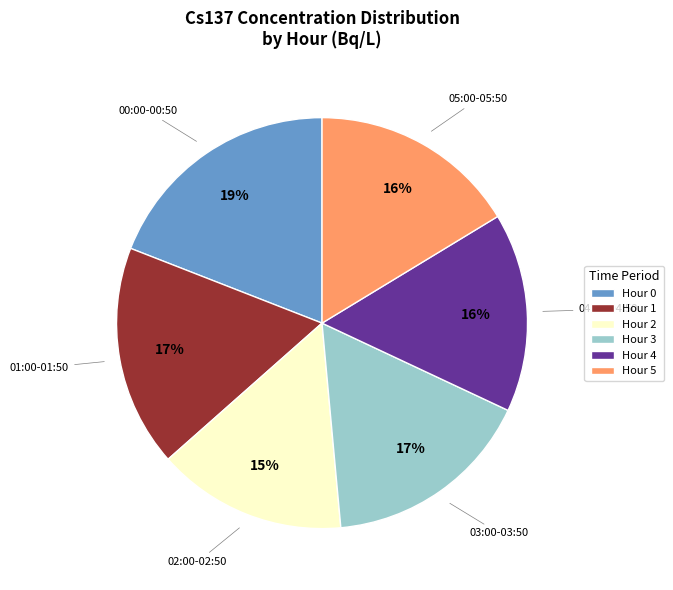

The Hour 5 slice represents 16% of the pie. True or false?

True